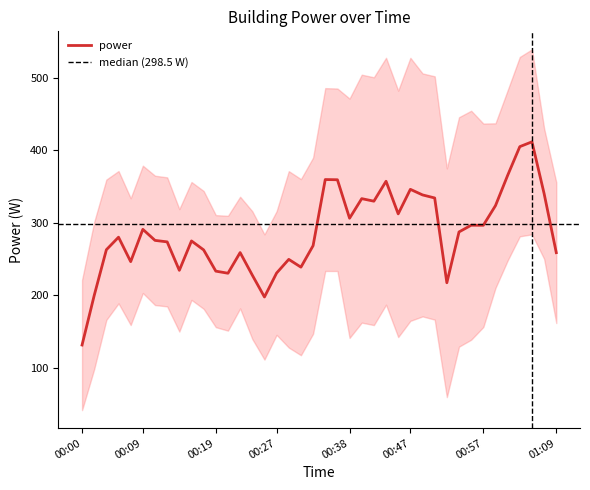

The chart shows a value of 97.2 at 00:57. True or false?

False